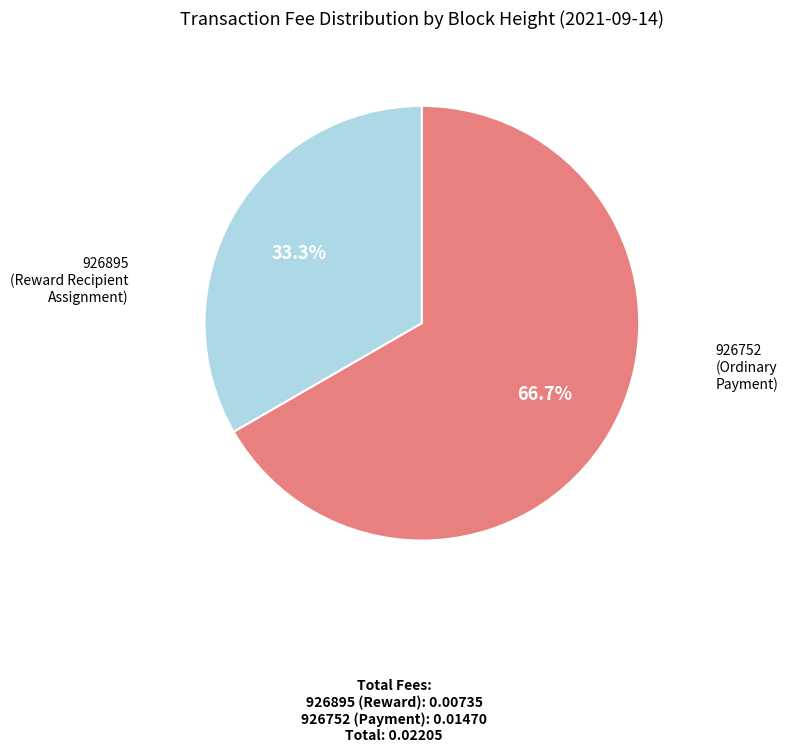

Is there a majority slice in this chart?

Yes